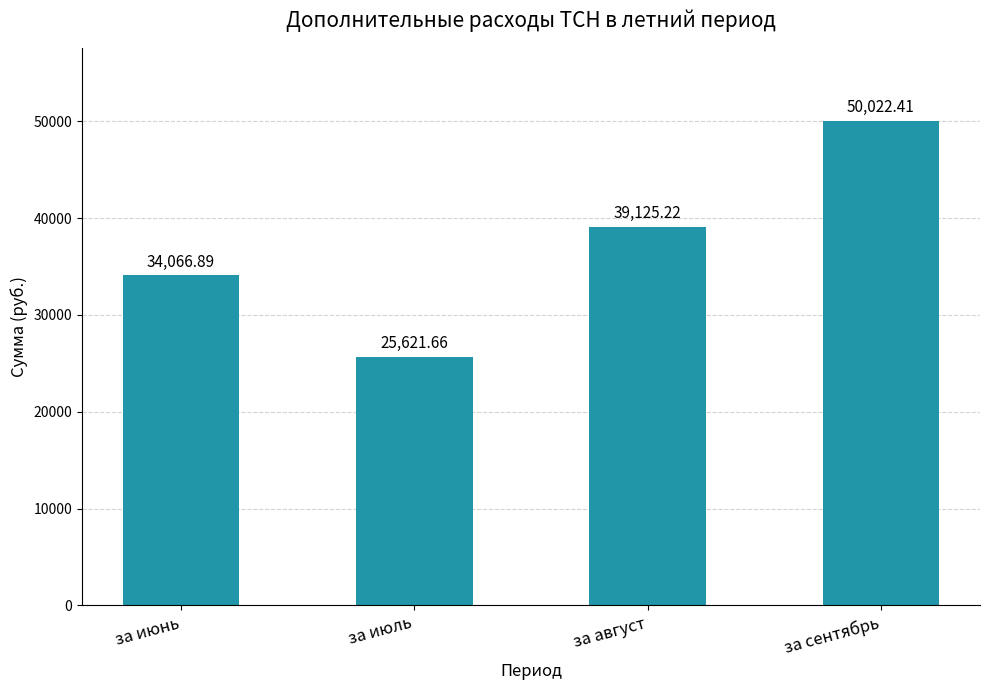

What is the average value?

37209.0